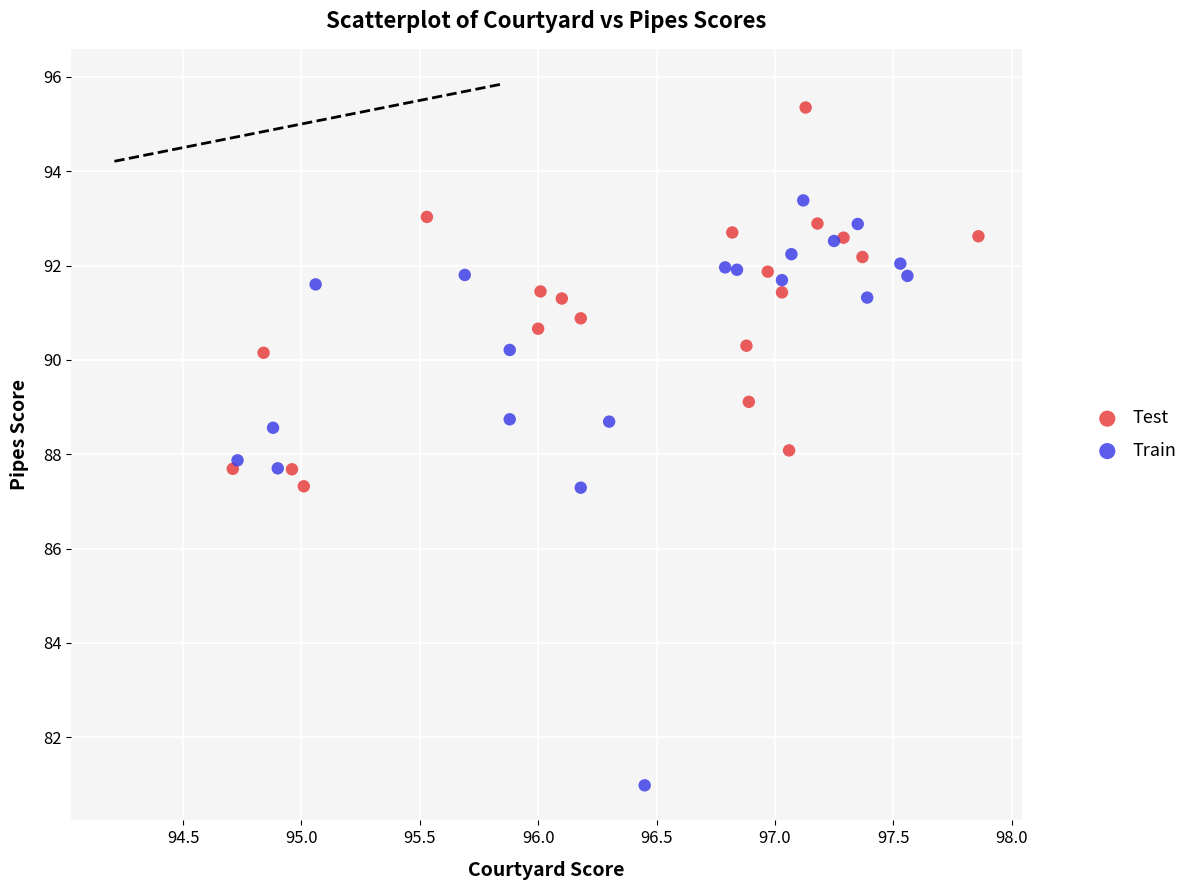

Which series has the widest spread of Y values?

Train